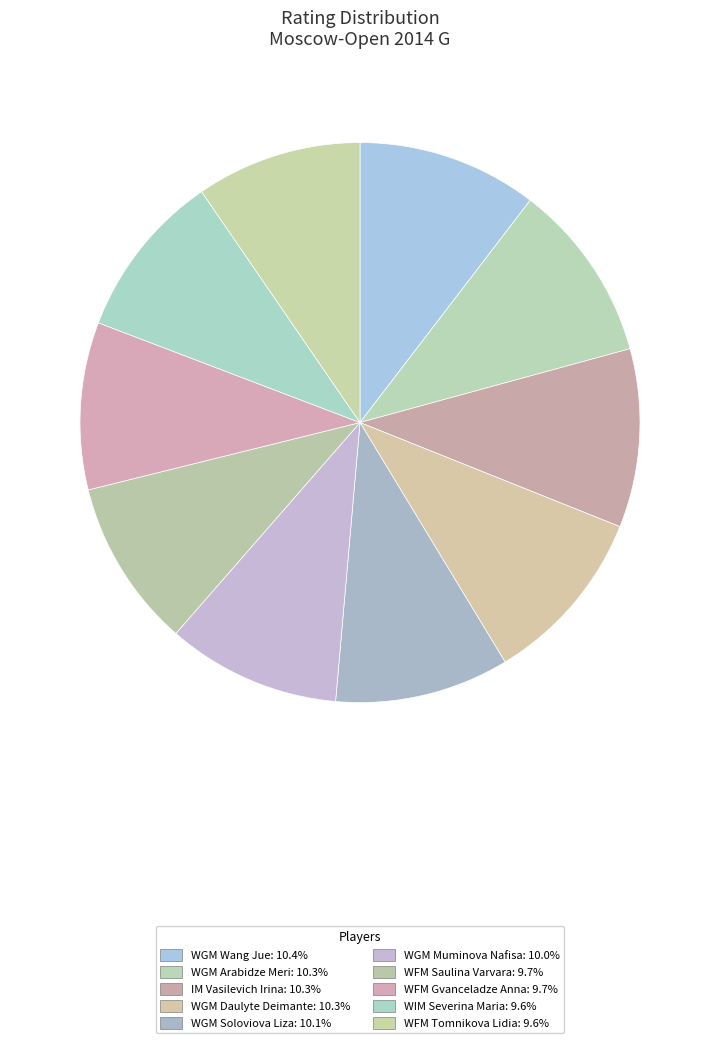

To the nearest percent, what is the combined percentage of WGM Muminova Nafisa and IM Vasilevich Irina?

20%